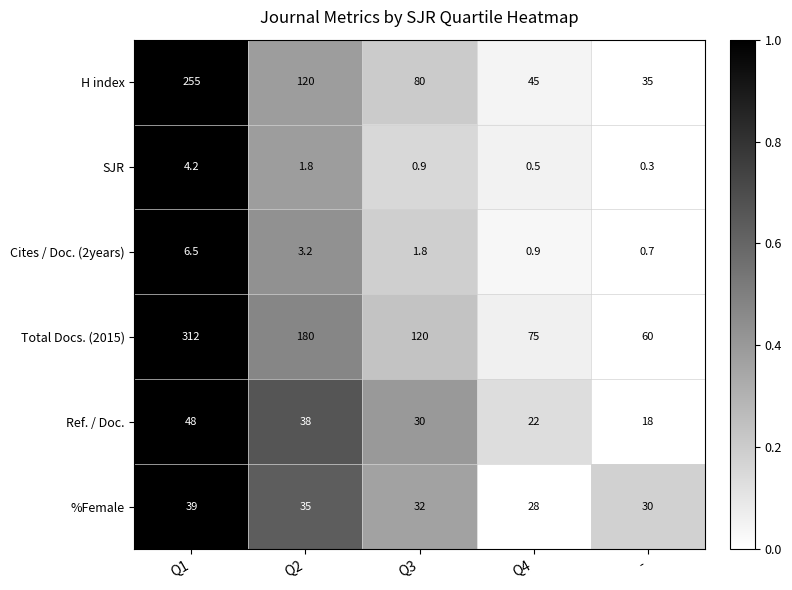

What is the sum of the H index values at - and Q3?

115.0